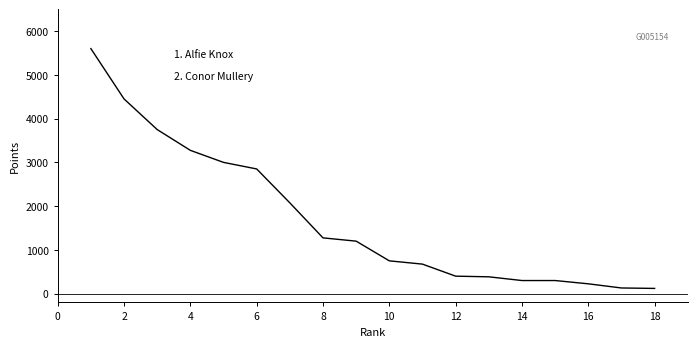

What is the minimum value shown in the chart?

120